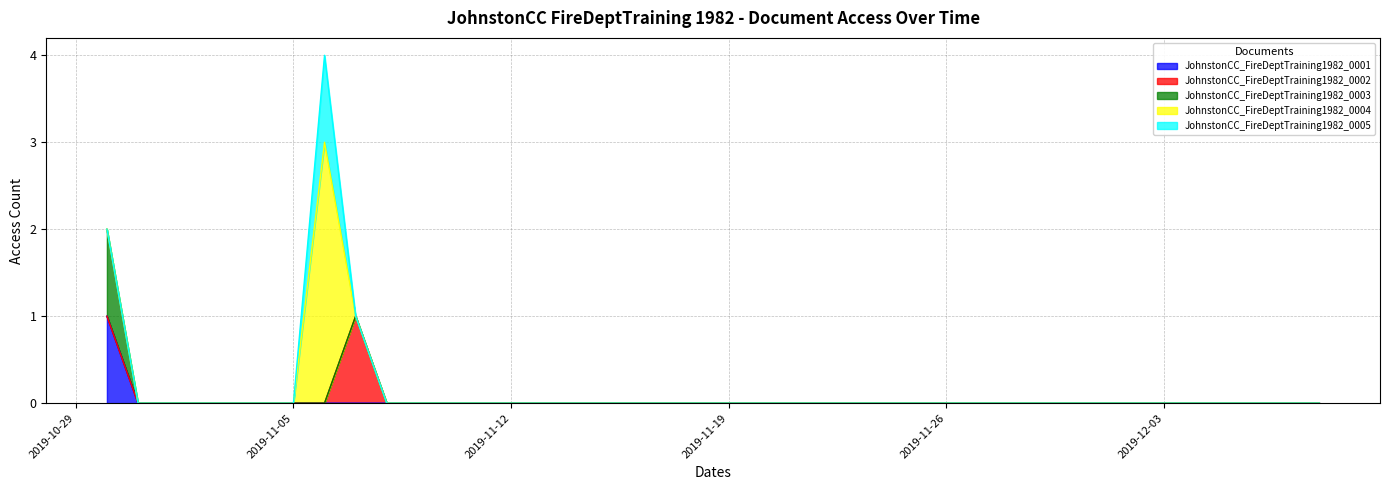

Rank the series by their maximum value, from highest to lowest.

JohnstonCC_FireDeptTraining1982_0004, JohnstonCC_FireDeptTraining1982_0001, JohnstonCC_FireDeptTraining1982_0002, JohnstonCC_FireDeptTraining1982_0003, JohnstonCC_FireDeptTraining1982_0005